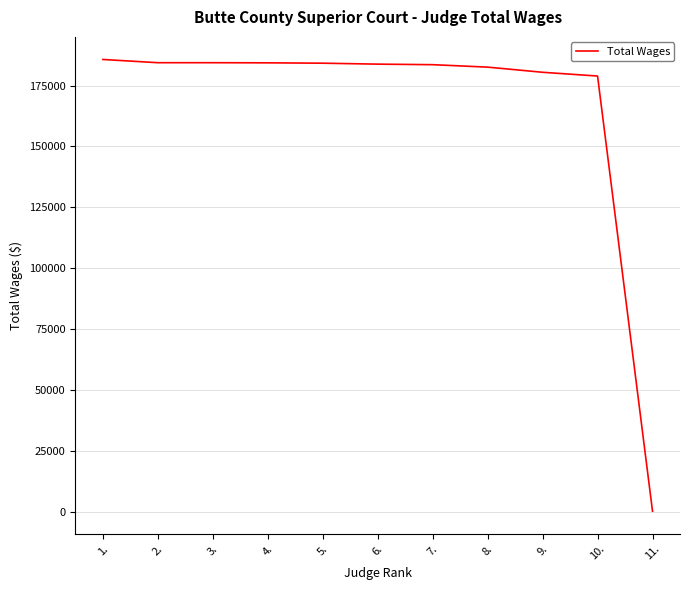

What is the ratio of the value at 8. to the value at 9.?

1.0